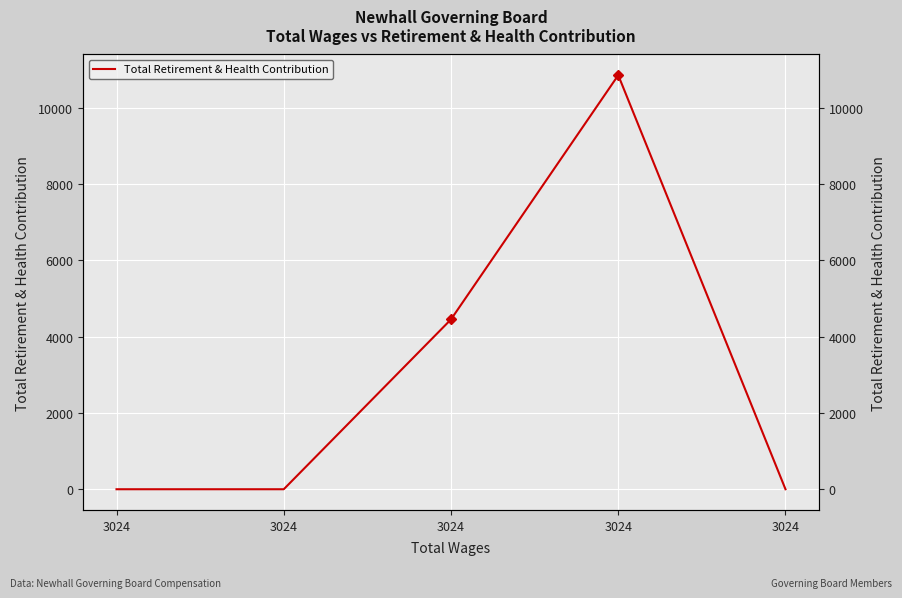

Is it true that the value at 3024 is 5910?

False